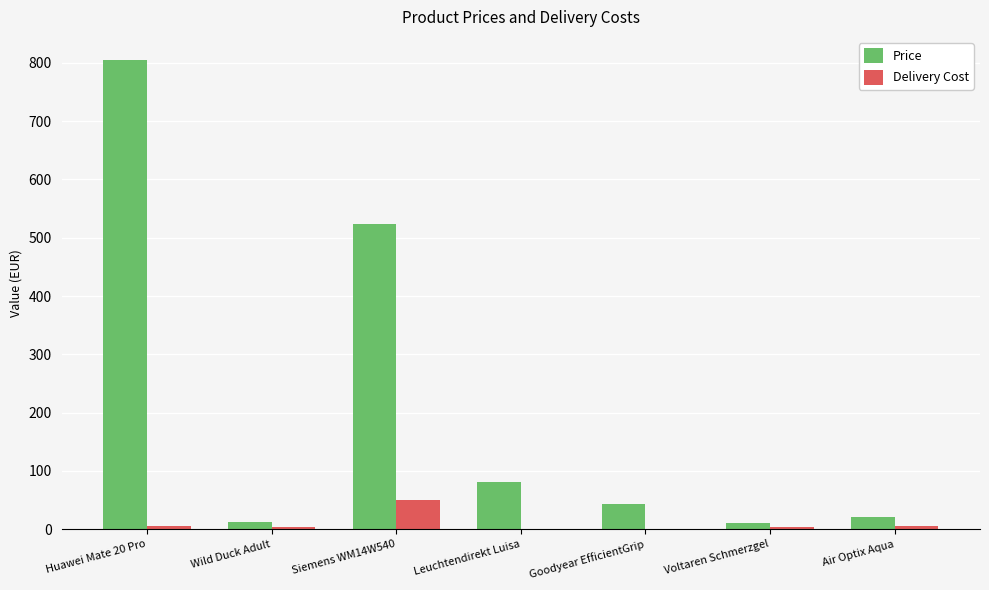

Is the value of Price at Leuchtendirekt Luisa greater than the value of Delivery Cost at Wild Duck Adult?

Yes